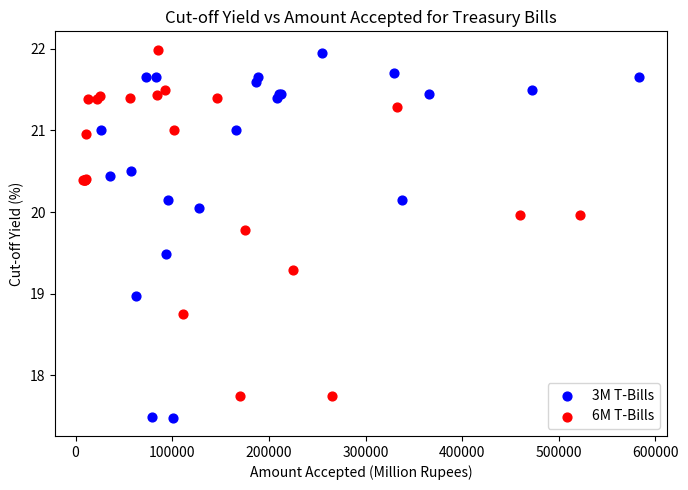

Which series reaches the maximum Y coordinate?

6M T-Bills